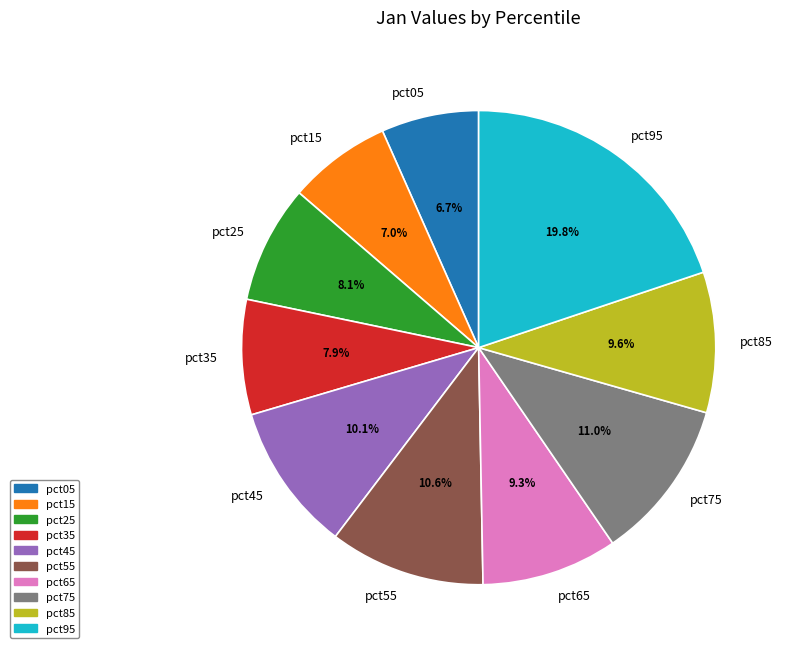

Is the sum of pct75 and pct05 greater than half?

No